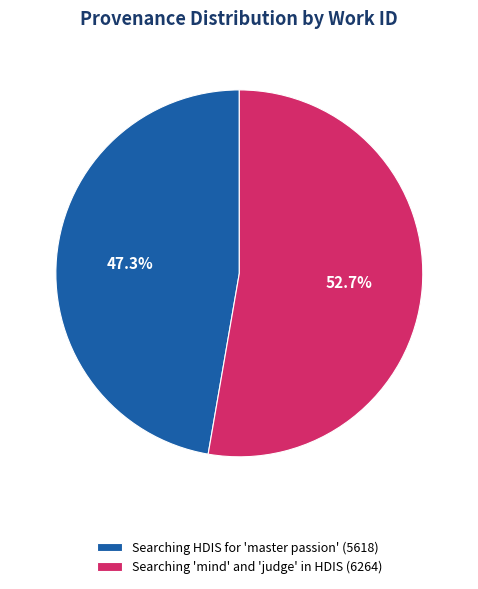

What portion of the pie excludes Searching 'mind' and 'judge' in HDIS?

47.3%